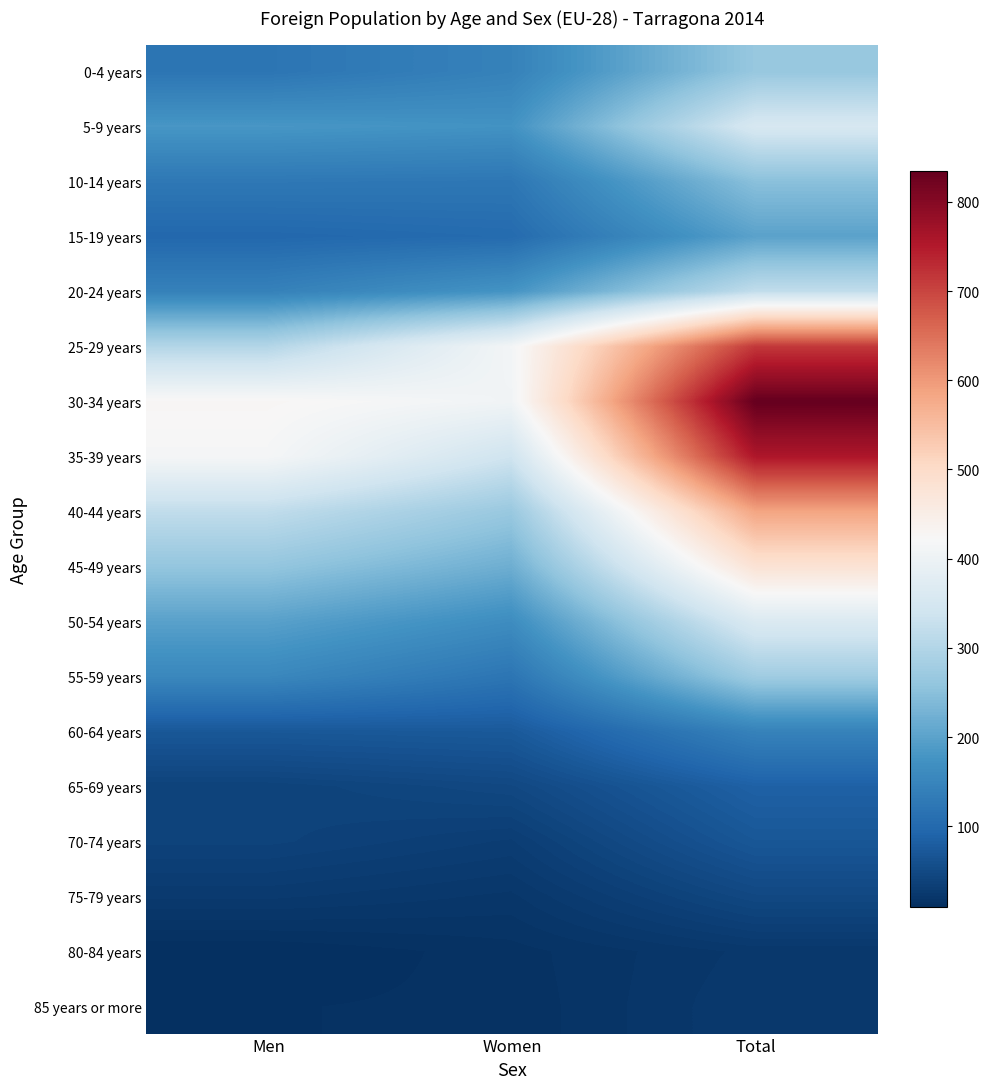

Reading right to left, what are all the values shown in this chart?

0-4 years: Total=265	Women=144	Men=121
5-9 years: Total=355	Women=174	Men=181
10-14 years: Total=250	Women=124	Men=126
15-19 years: Total=200	Women=103	Men=97
20-24 years: Total=320	Women=177	Men=143
25-29 years: Total=714	Women=413	Men=301
30-34 years: Total=835	Women=408	Men=427
35-39 years: Total=756	Women=339	Men=417
40-44 years: Total=586	Women=267	Men=319
45-49 years: Total=481	Women=220	Men=261
50-54 years: Total=363	Women=164	Men=199
55-59 years: Total=276	Women=121	Men=155
60-64 years: Total=145	Women=74	Men=71
65-69 years: Total=86	Women=47	Men=39
70-74 years: Total=70	Women=31	Men=39
75-79 years: Total=47	Women=21	Men=26
80-84 years: Total=23	Women=14	Men=9
85 years or more: Total=25	Women=13	Men=12